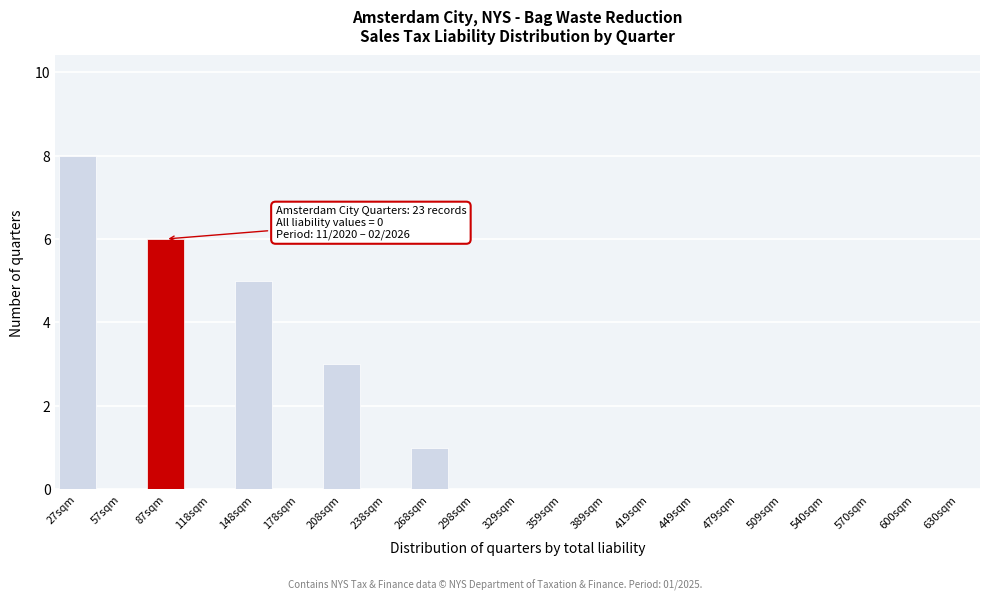

Reading left to right, what are all the values shown in this chart?

27sqm=8	57sqm=0	87sqm=6	118sqm=0	148sqm=5	178sqm=0	208sqm=3	238sqm=0	268sqm=1	298sqm=0	329sqm=0	359sqm=0	389sqm=0	419sqm=0	449sqm=0	479sqm=0	509sqm=0	540sqm=0	570sqm=0	600sqm=0	630sqm=0